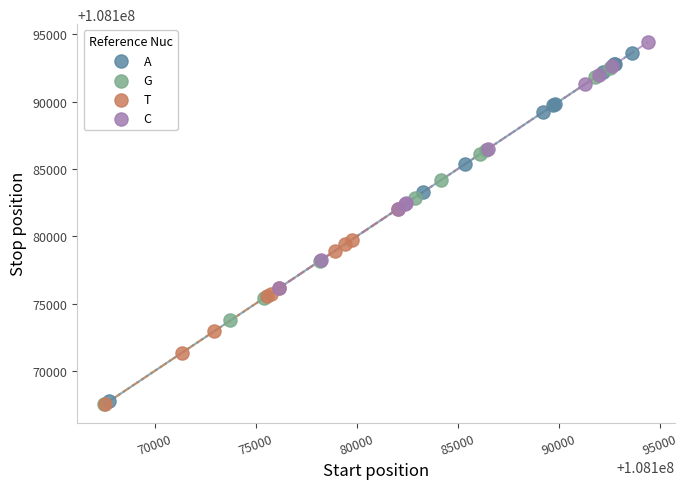

Which series has the largest Y range (max minus min)?

A